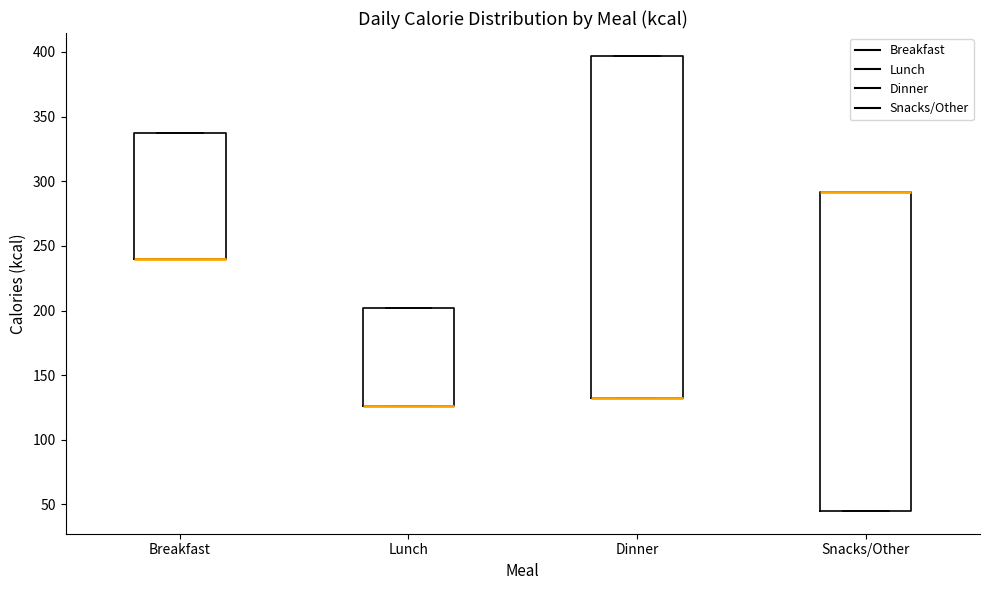

Reading left to right, read every box against the y-axis: the position of its median line, the range the box covers, and the ends of its whiskers. The values are not printed on the chart, so give them approximately, as read against the axis.

Breakfast: median 240 (drawn on the box's lower edge), box 240 to 335, whiskers 240 to 335
Lunch: median 125 (drawn on the box's lower edge), box 125 to 200, whiskers 125 to 200
Dinner: median 130 (drawn on the box's lower edge), box 130 to 395, whiskers 130 to 395
Snacks/Other: median 290 (drawn on the box's upper edge), box 45 to 290, whiskers 45 to 290